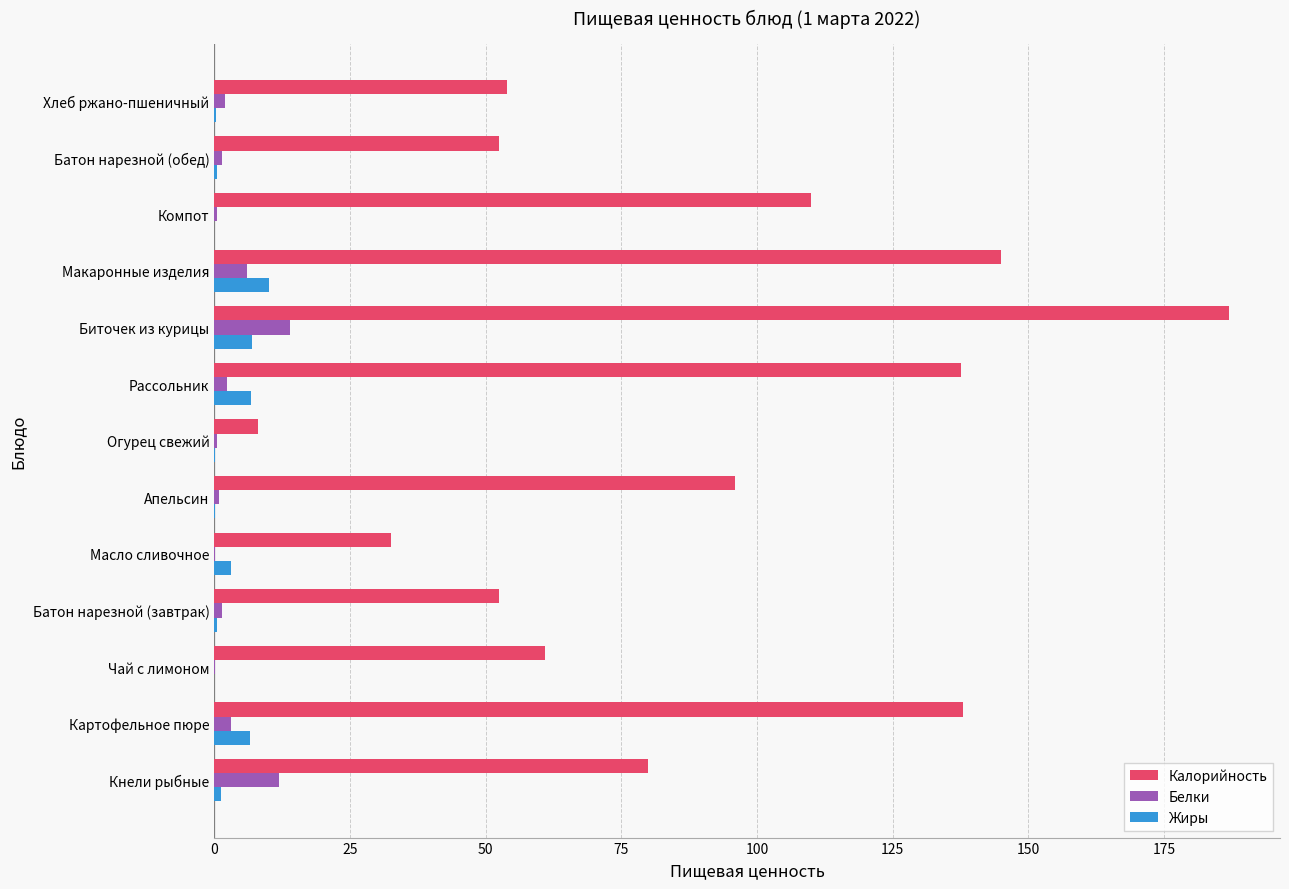

At which category is the sum across all series the highest?

Биточек из курицы